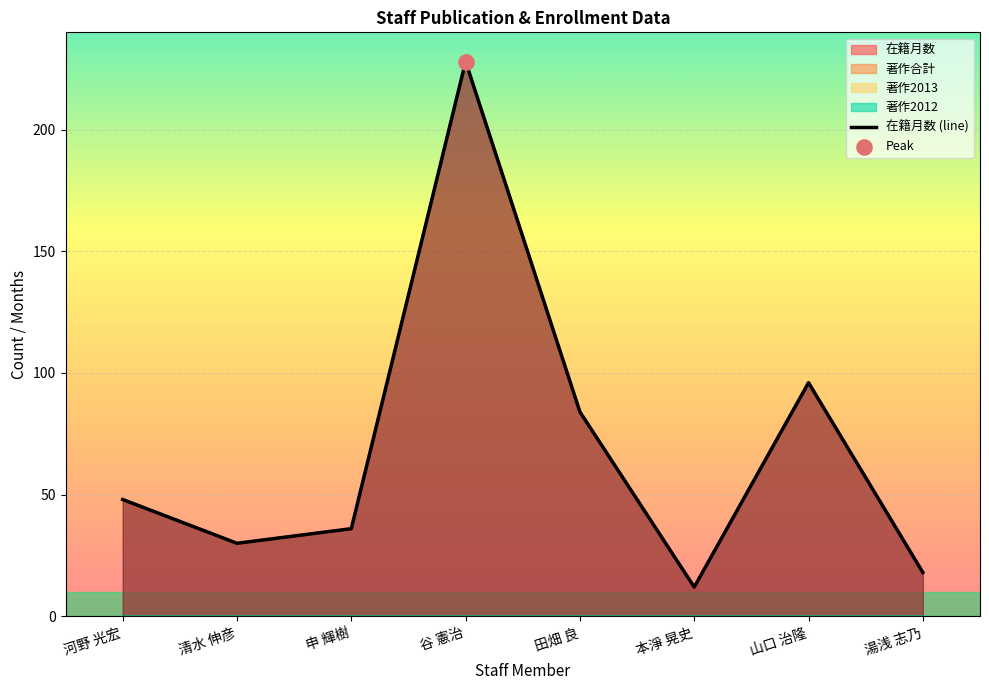

Approximately how many times larger is the value at 湯浅 志乃 compared to 申 輝樹?

0.5